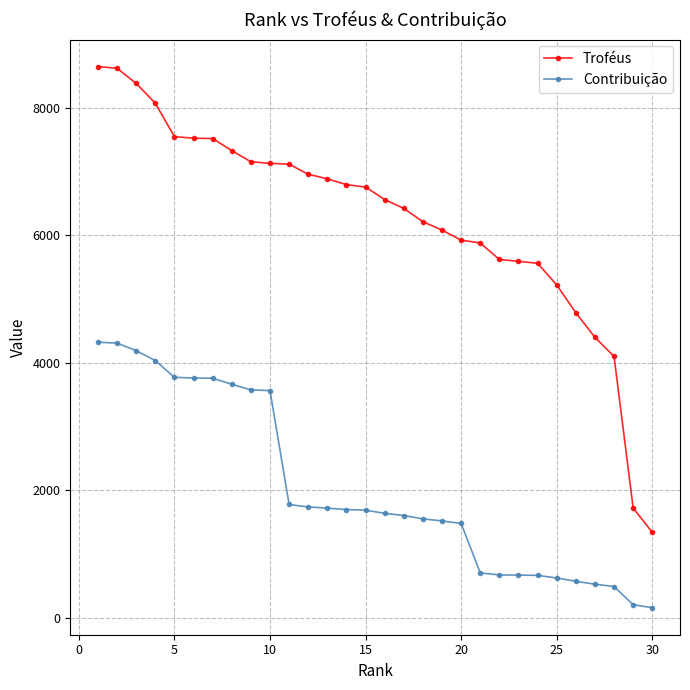

Rank the series by their average value, from lowest to highest.

Contribuição, Troféus